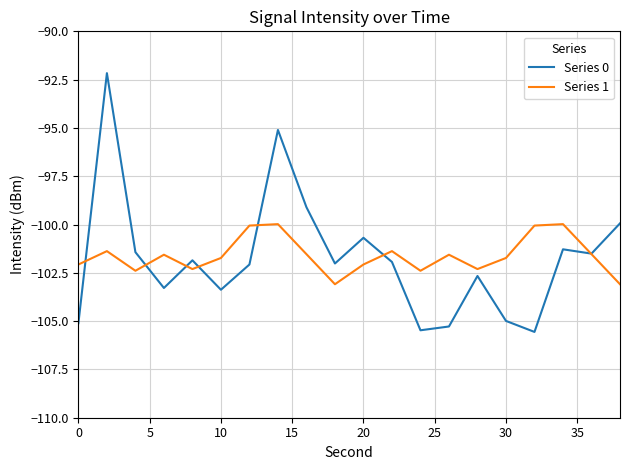

Count the number of categories in the chart.

20